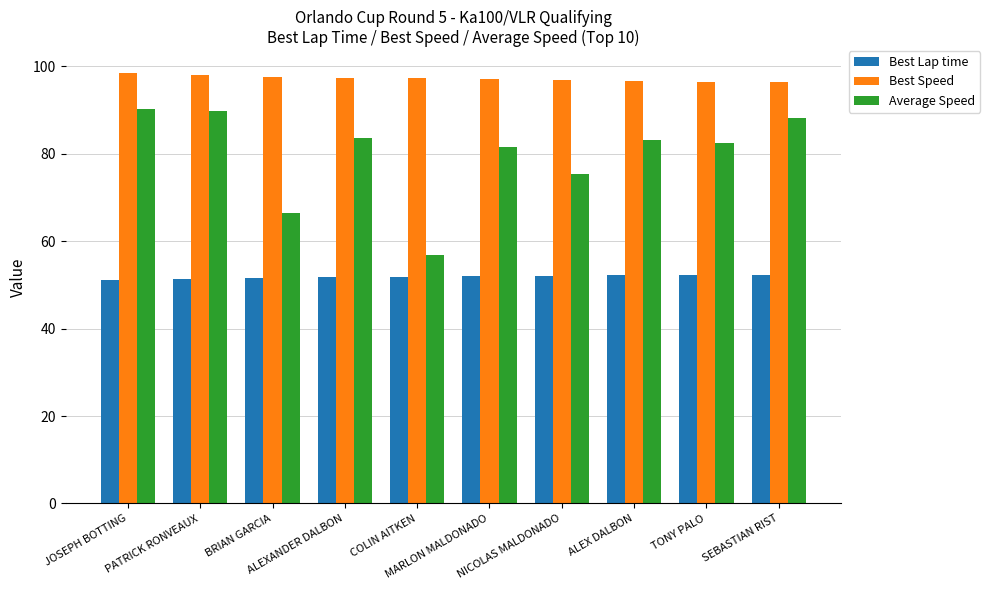

How many data points does each series have?

10